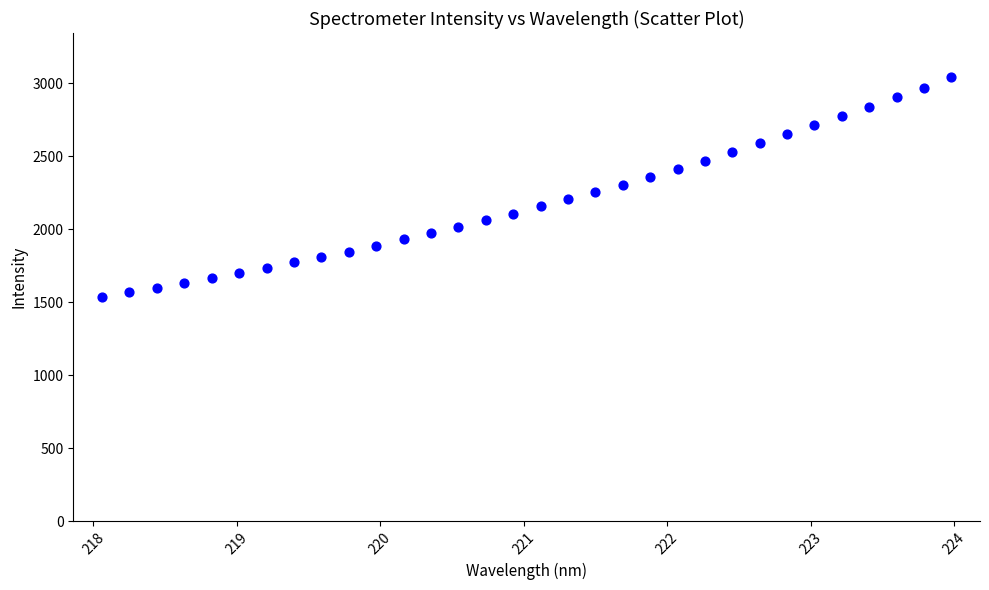

What is the range of Y values (max minus min)?

1501.2